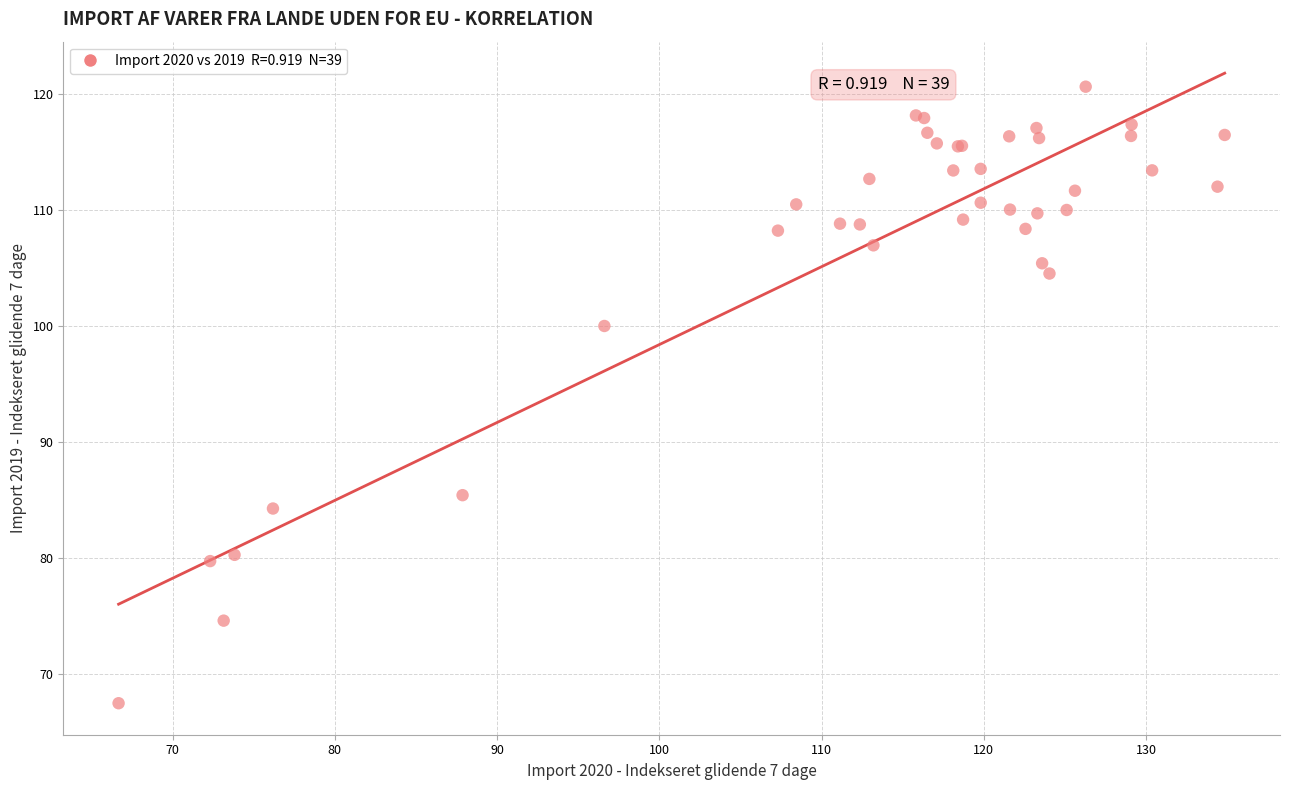

What Y value in the scatter plot is closest to 94?

100.0